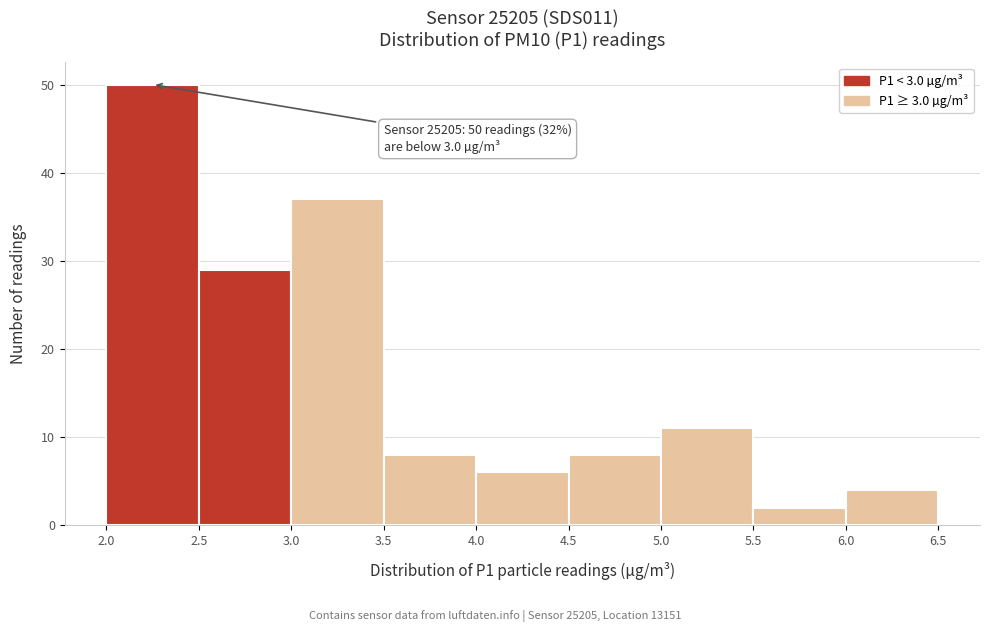

Which range on the x-axis has the tallest bar?

2.0 to 2.5